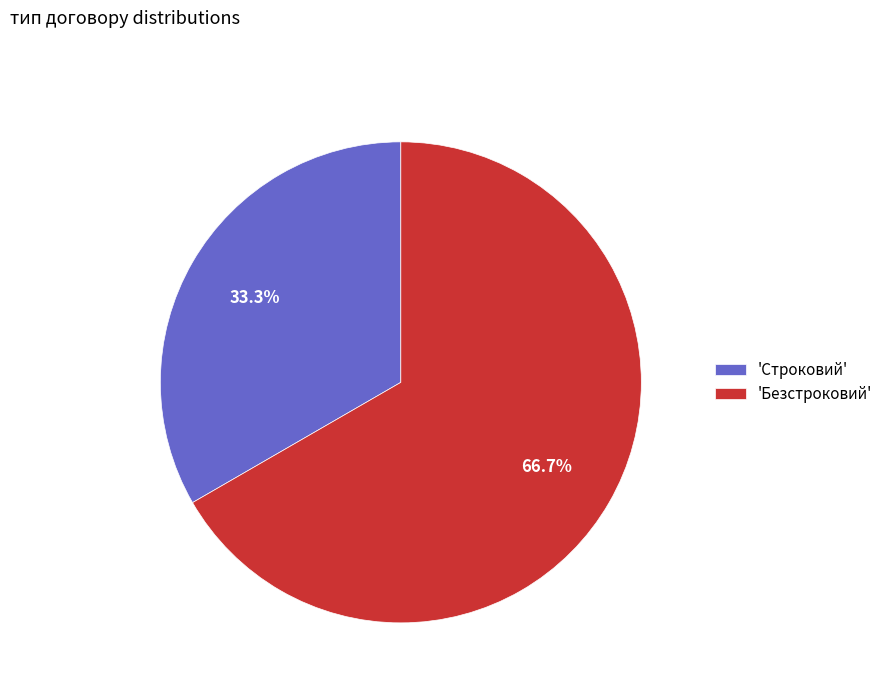

What is the total percentage of 'Строковий' and 'Безстроковий'?

100.0%